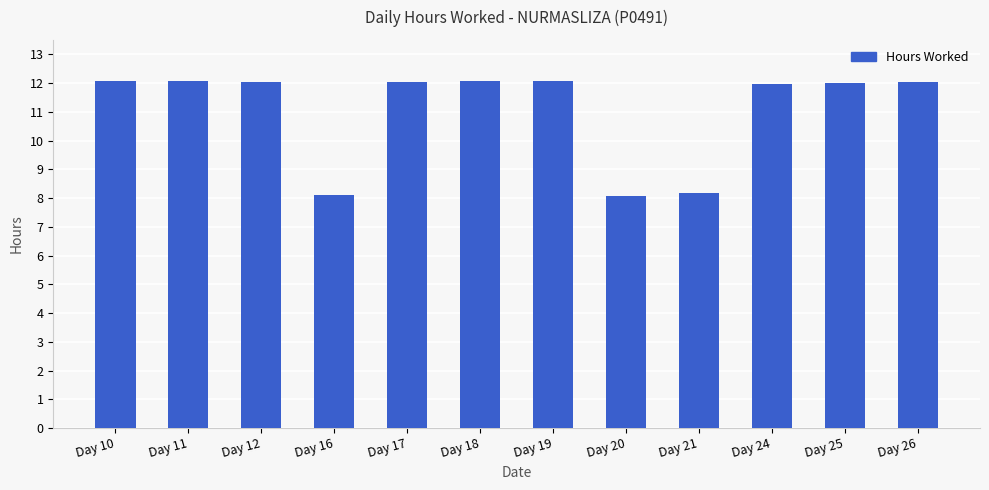

The chart shows a value of 5.8 at Day 26. True or false?

False